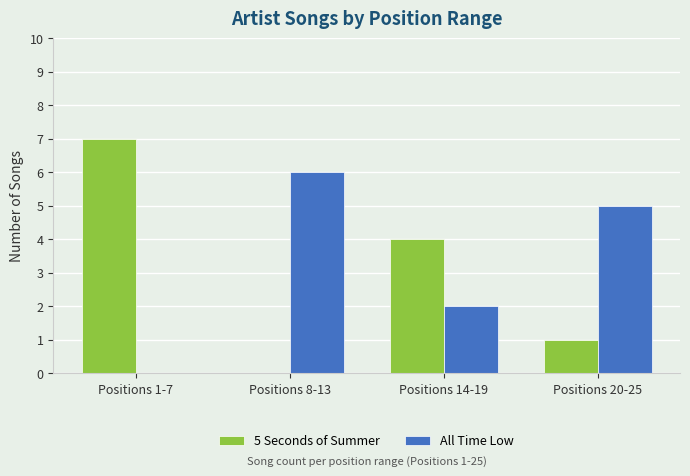

What is the maximum value shown in the chart?

7